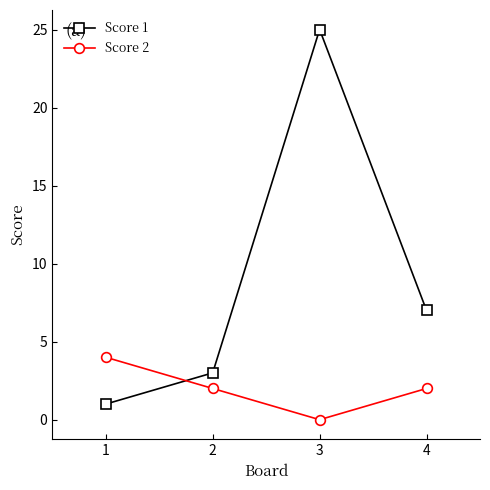

Reading right to left, transcribe all the data shown in this chart.

Score 1: 4=7	3=25	2=3	1=1
Score 2: 4=2	3=0	2=2	1=4